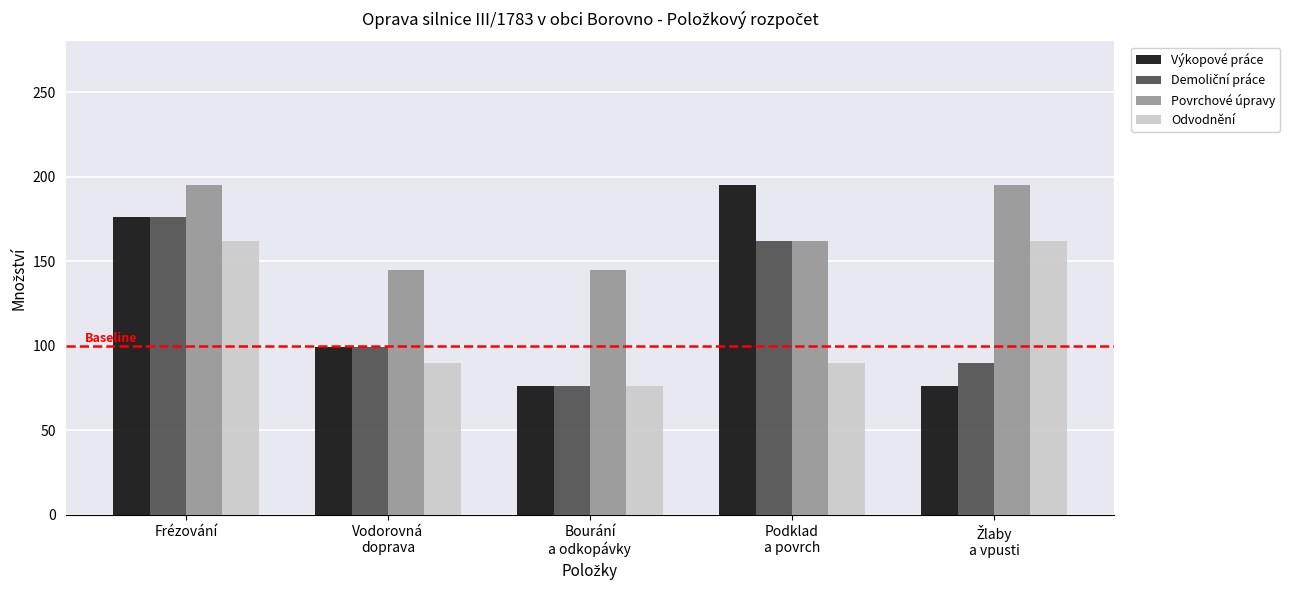

Which series has the widest spread of values?

Výkopové práce